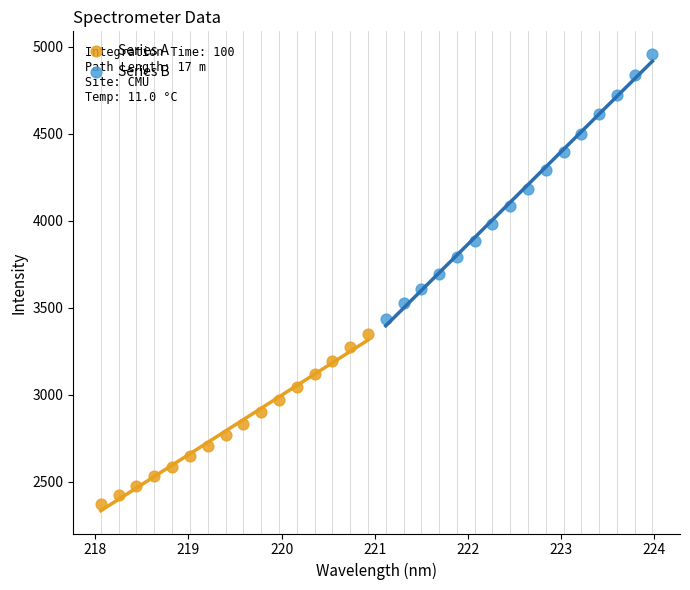

Which series contains the lowest Y value?

Series A